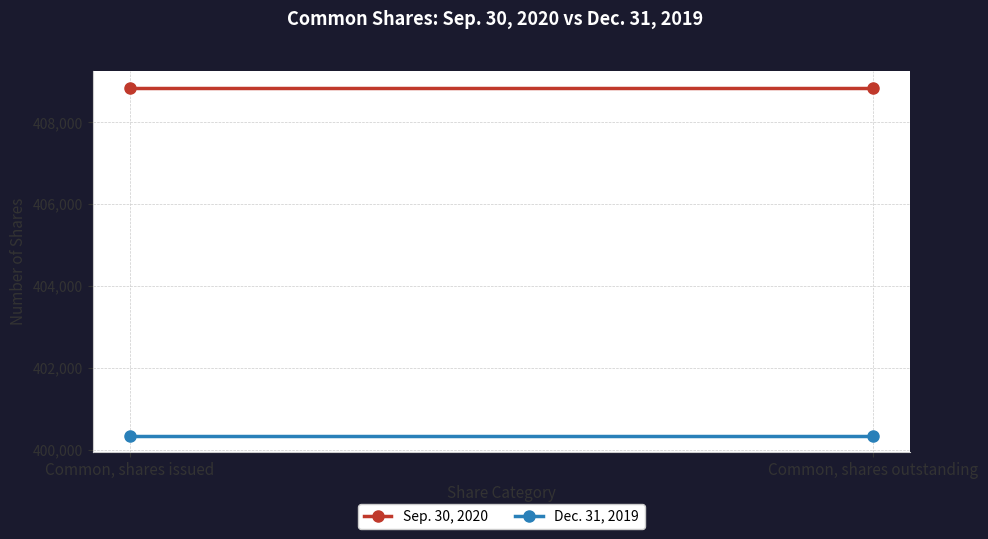

At which category is the sum across all series the highest?

Common, shares issued